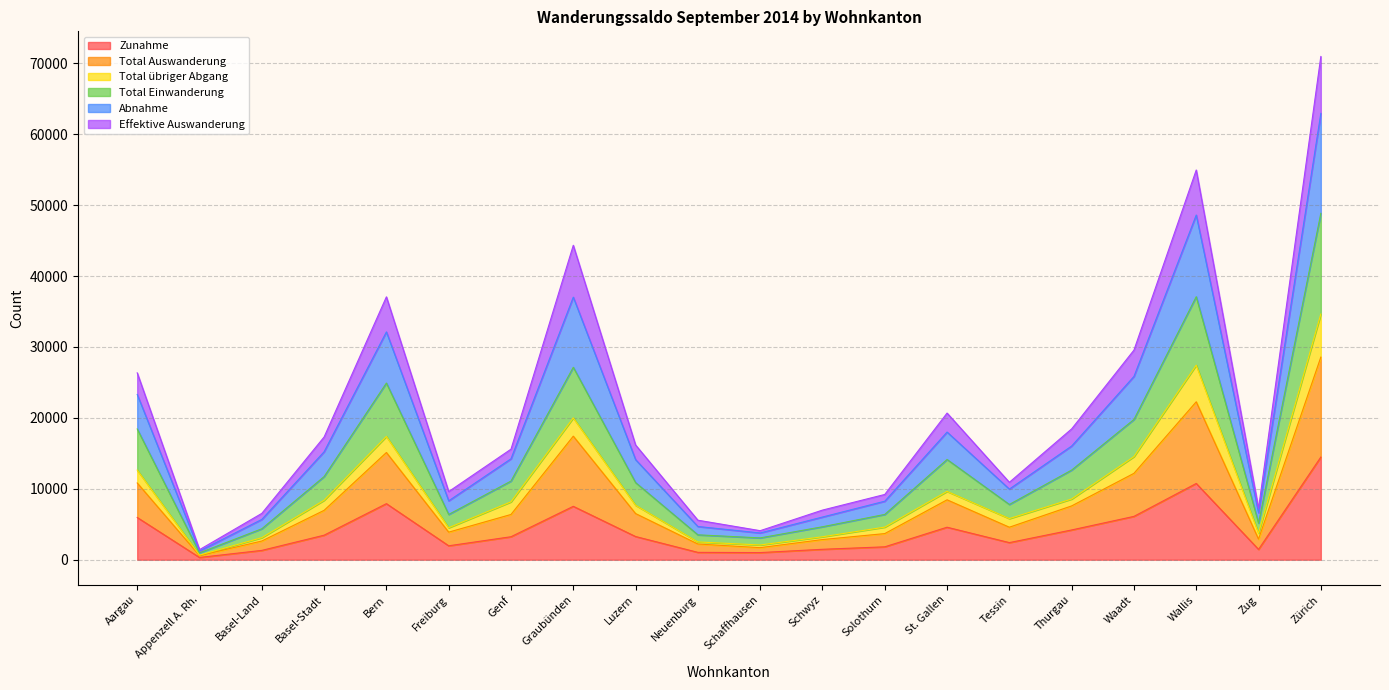

Read the Zunahme value at Wallis, to the nearest 100.

10800